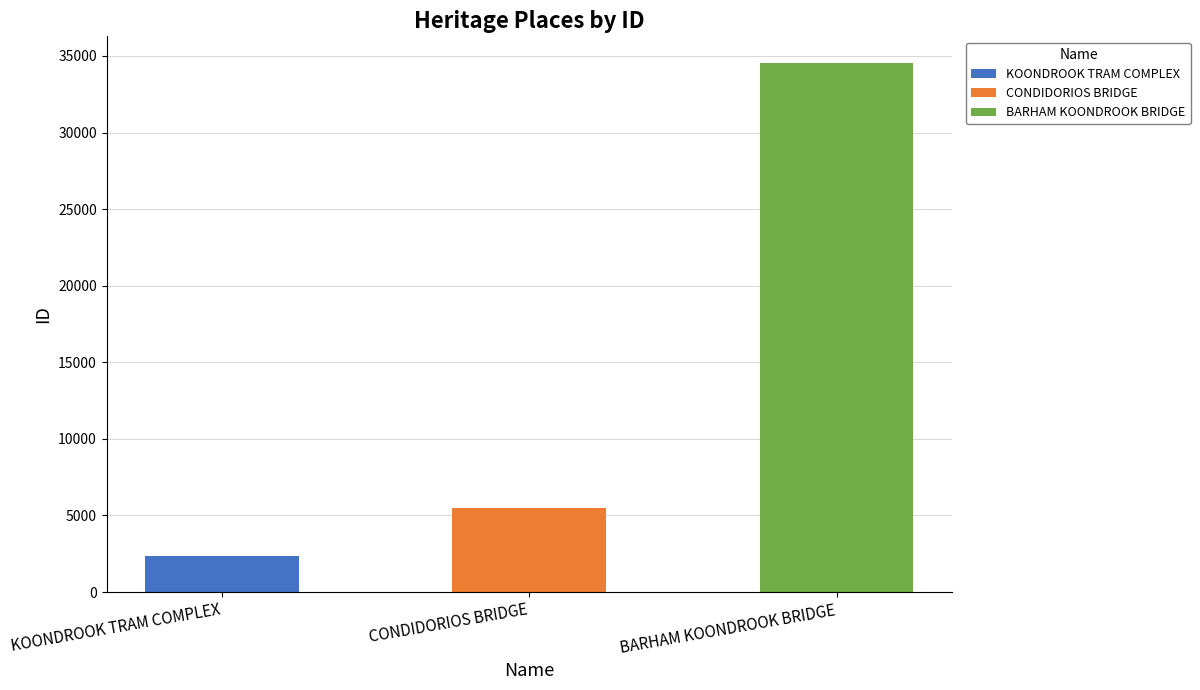

The chart shows a value of 2343 at KOONDROOK TRAM COMPLEX. True or false?

True